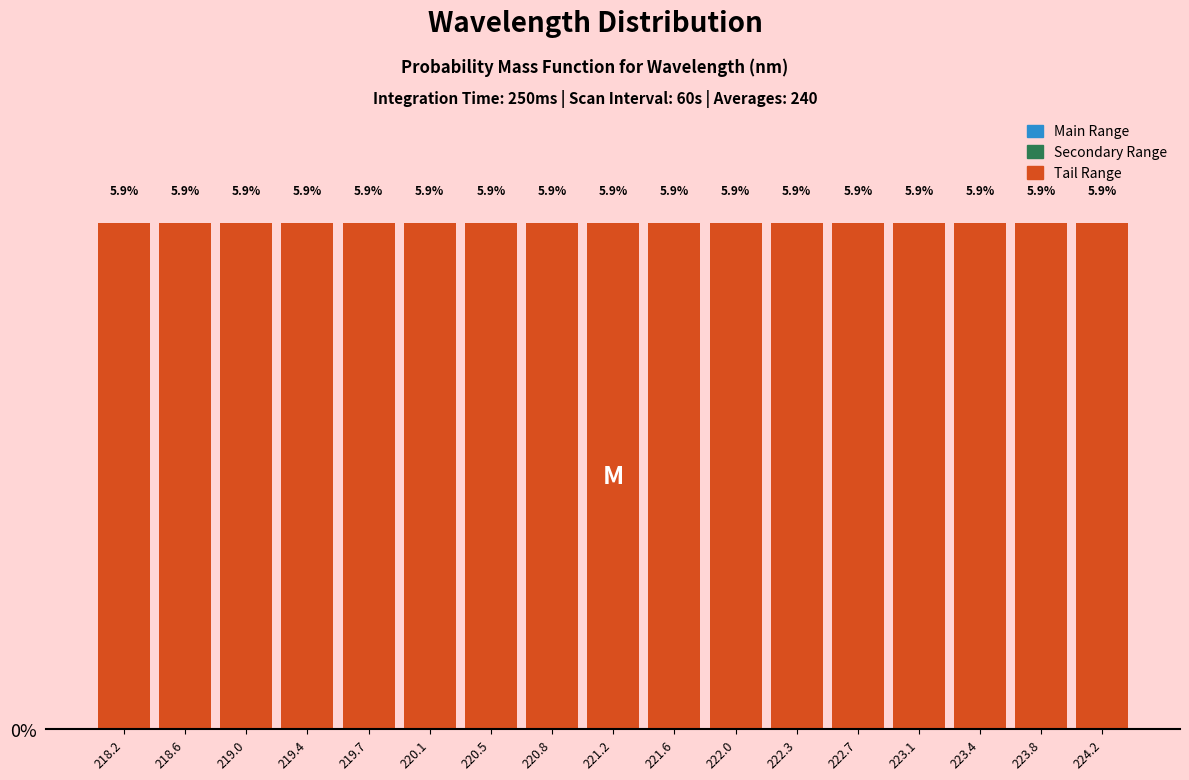

Reading left to right, transcribe this chart: for each bar, give the range it covers on the x-axis and its height. The bar edges are not printed on the chart, so give them approximately, as read against the axis.

218.05 to 218.45: 5.9
218.45 to 218.80: 5.9
218.80 to 219.15: 5.9
219.15 to 219.55: 5.9
219.55 to 219.90: 5.9
219.90 to 220.30: 5.9
220.30 to 220.65: 5.9
220.65 to 221.05: 5.9
221.05 to 221.40: 5.9
221.40 to 221.75: 5.9
221.75 to 222.15: 5.9
222.15 to 222.50: 5.9
222.50 to 222.90: 5.9
222.90 to 223.25: 5.9
223.25 to 223.60: 5.9
223.60 to 224.00: 5.9
224.00 to 224.35: 5.9